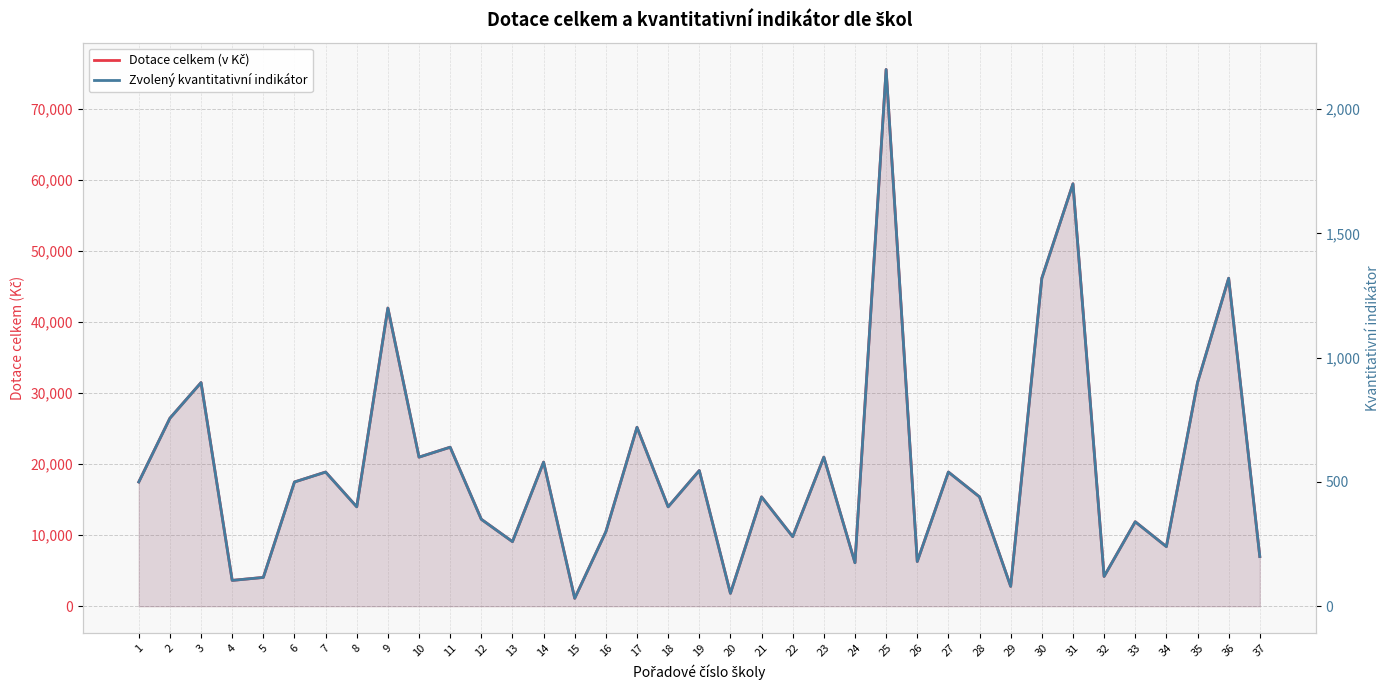

True or false: Dotace celkem (v Kč) and Zvolený kvantitativní indikátor cross at least once.

False